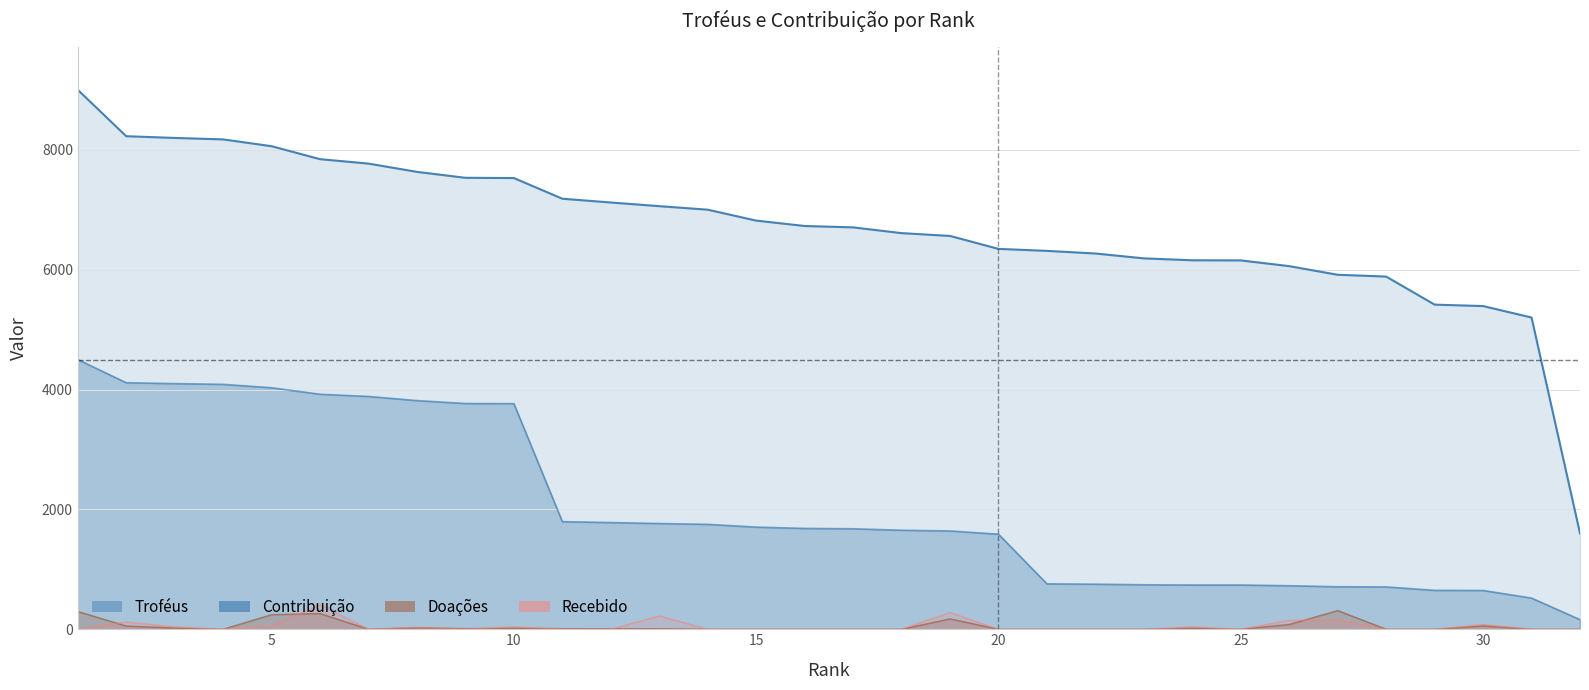

What is the difference between the maximum and minimum values in the Doações series?

312